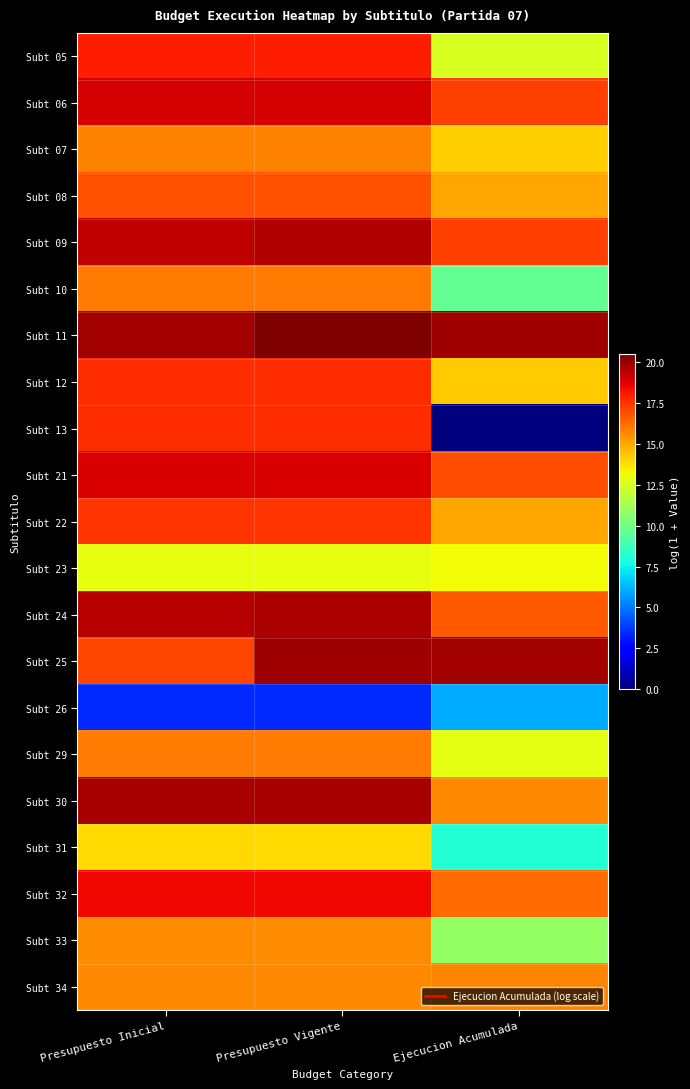

How many series are shown in this chart?

21